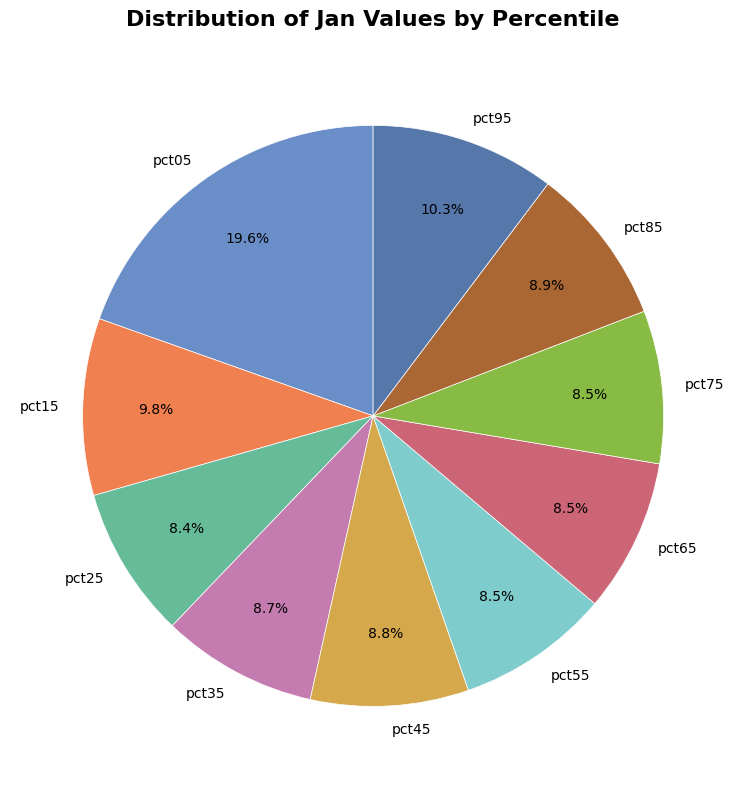

Does any single category account for the majority?

No